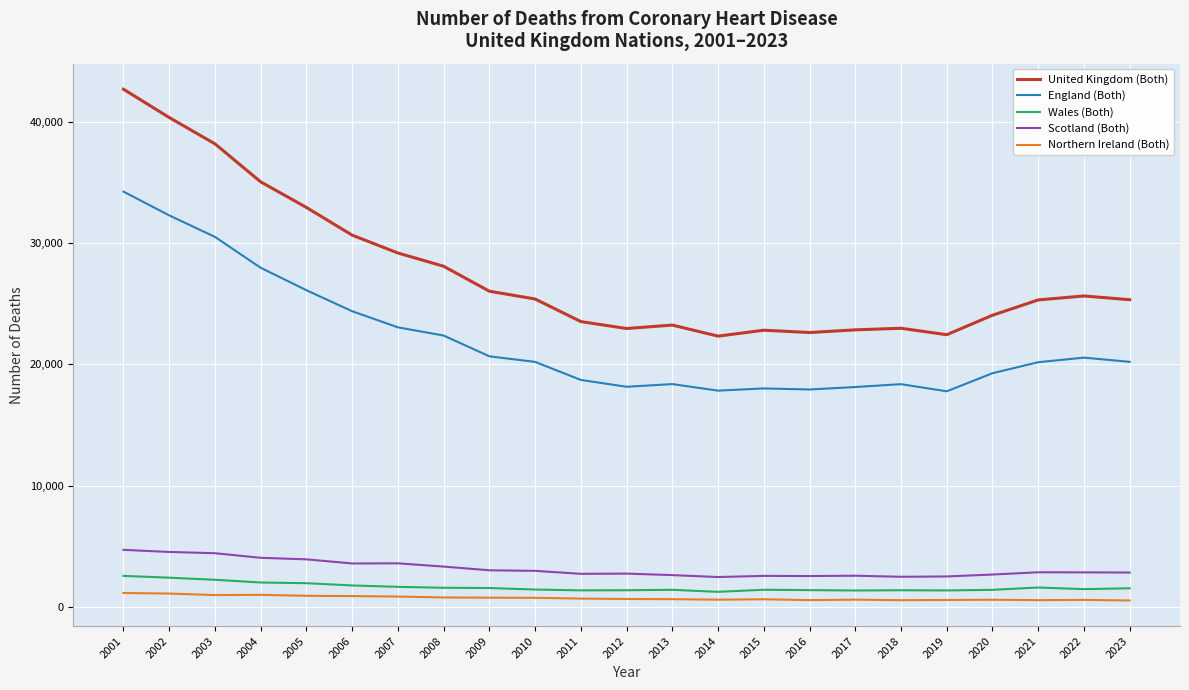

What is the difference between the maximum and minimum values in the United Kingdom (Both) series?

20341